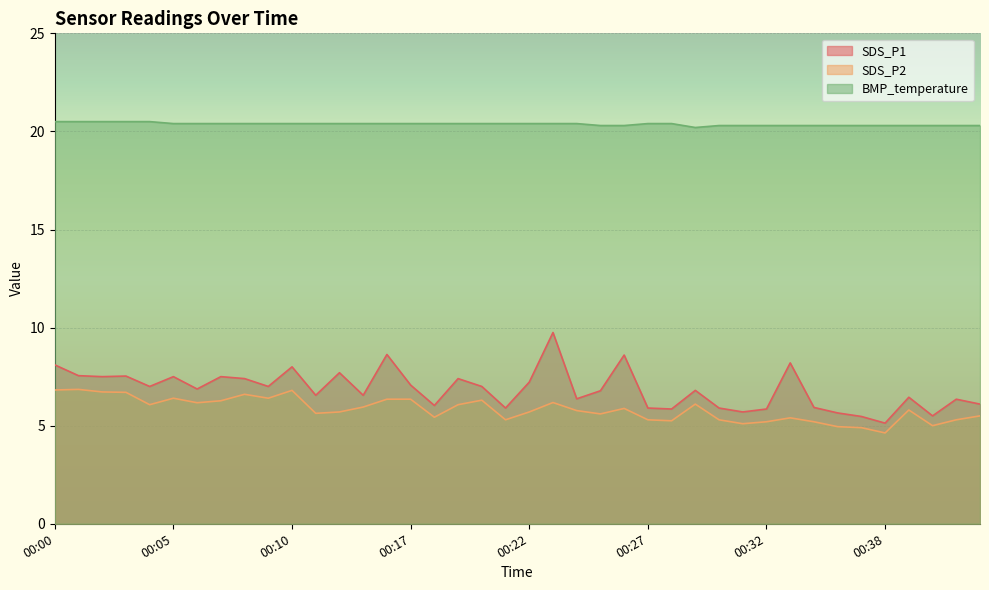

What is the difference between the second highest and second lowest values in the SDS_P1 series?

3.2